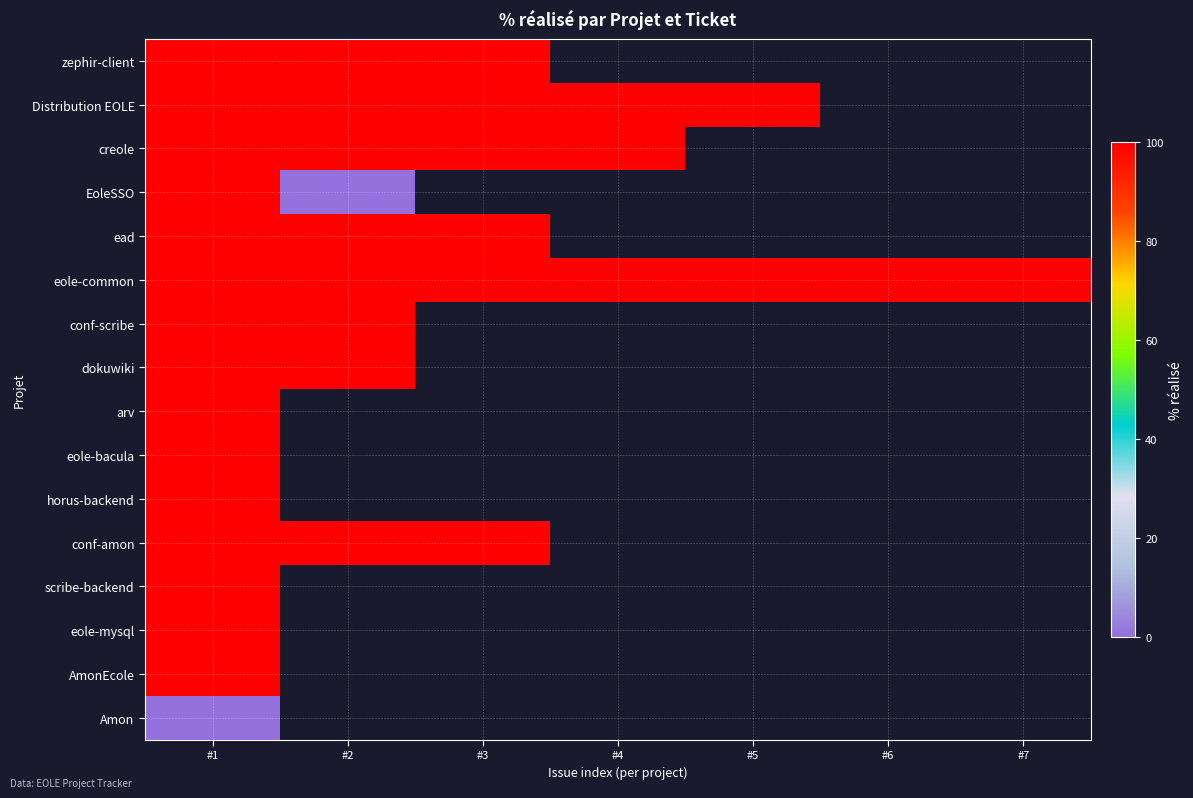

The value of zephir-client at #2 is 100.0. True or false?

True